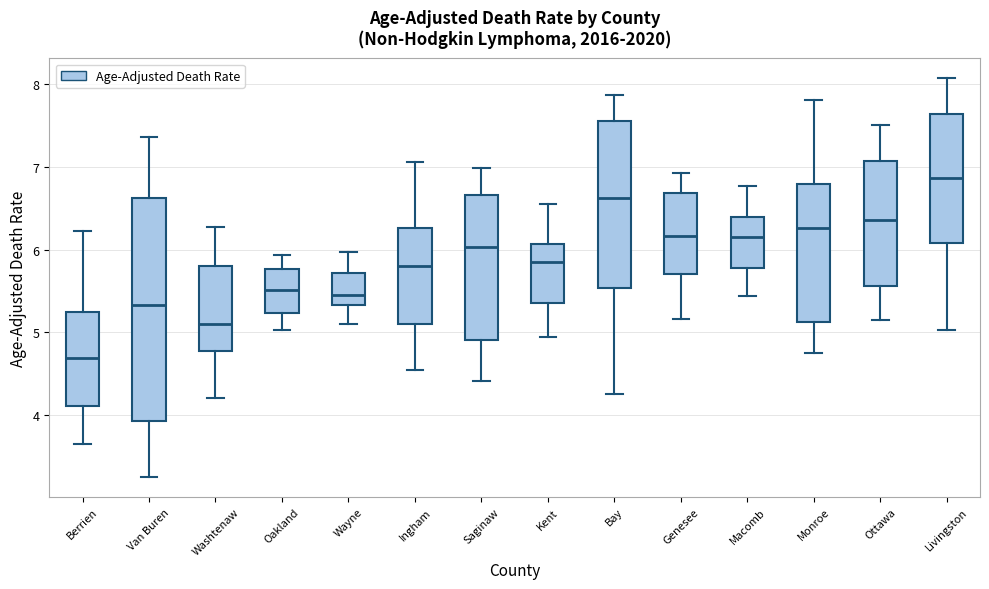

Comparing the boxes themselves (not the whiskers), which one is the tallest?

Van Buren